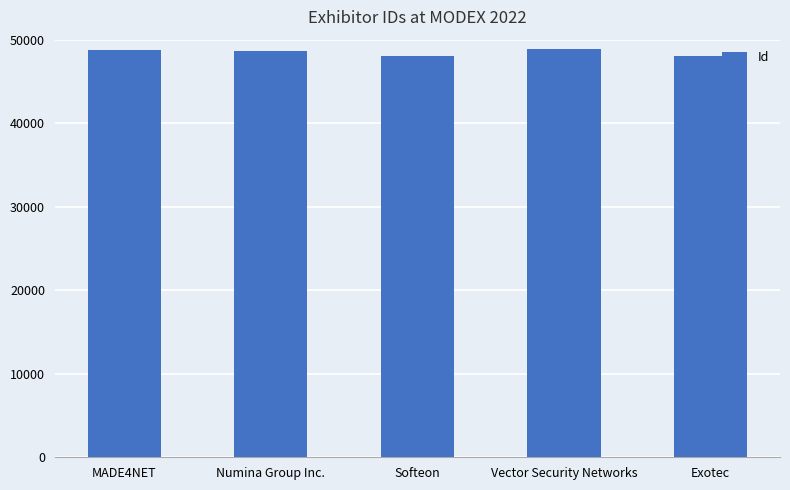

What is the label of the 5th bar from the right?

MADE4NET